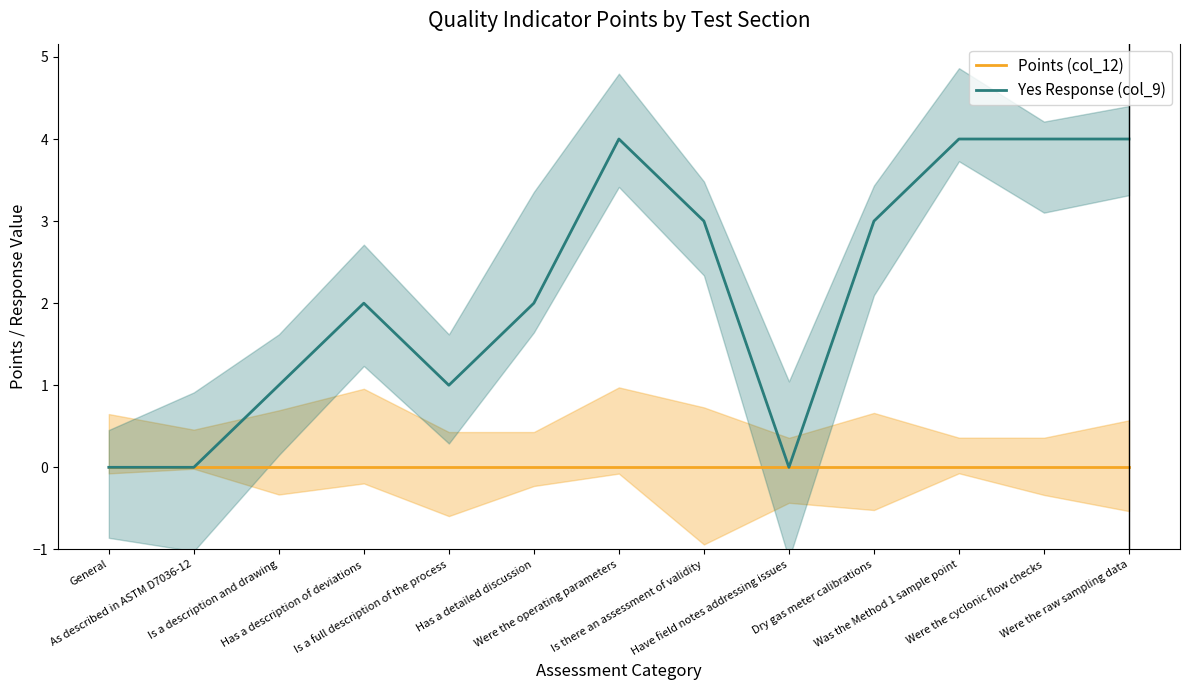

Is the value of Points (col_12) at Were the cyclonic flow checks greater than the value of Yes Response (col_9) at Were the raw sampling data?

No